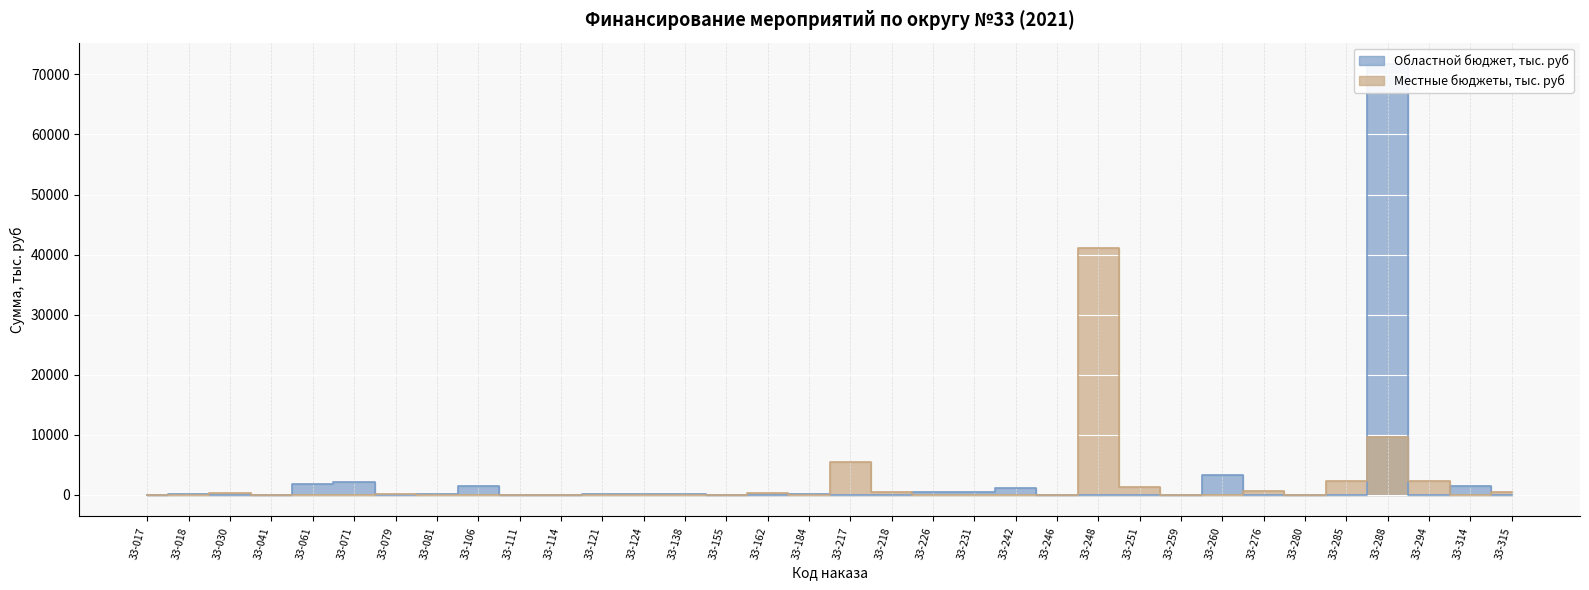

How many lines are shown in the chart?

2